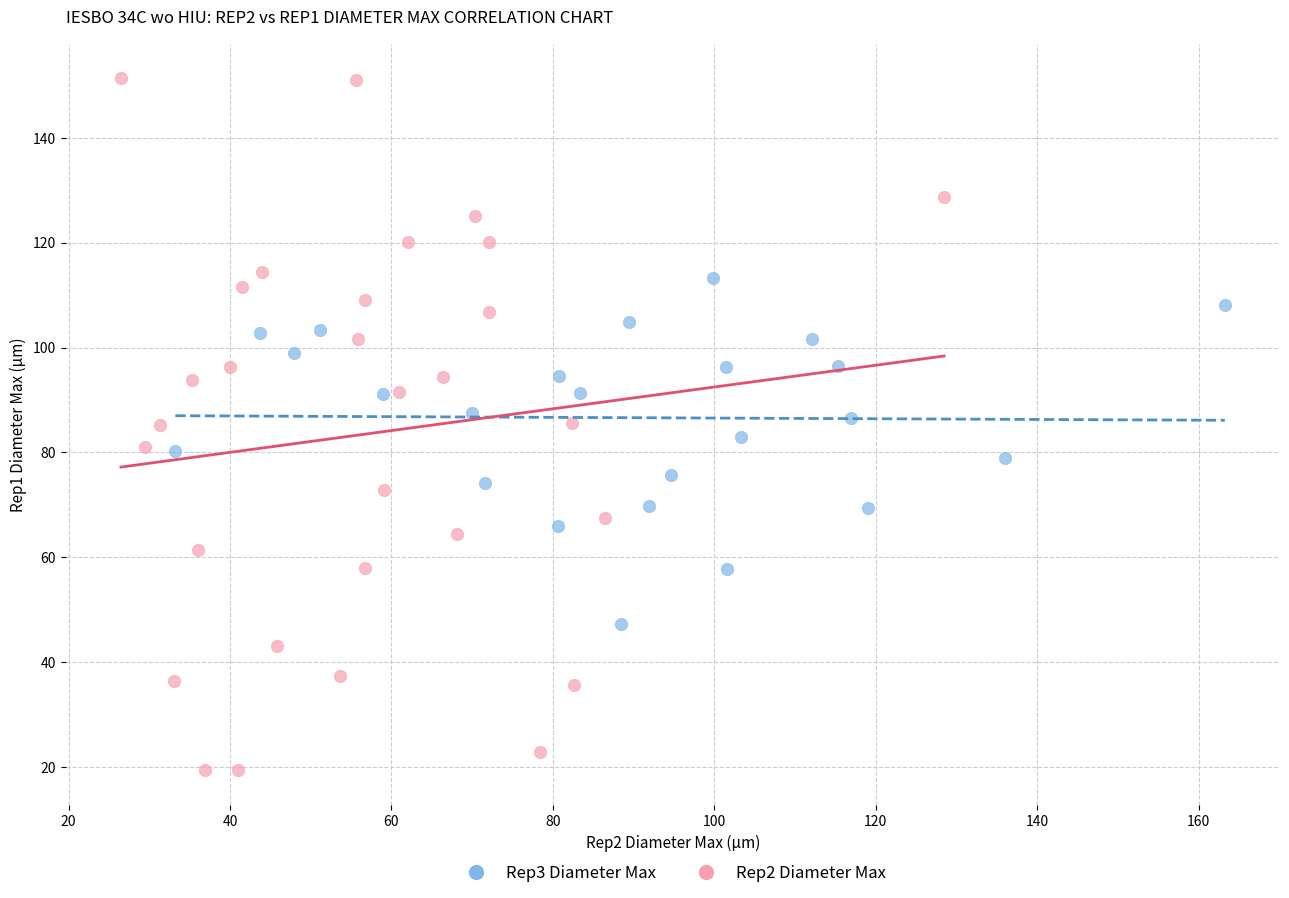

Which series reaches the maximum Y coordinate?

Rep2 Diameter Max